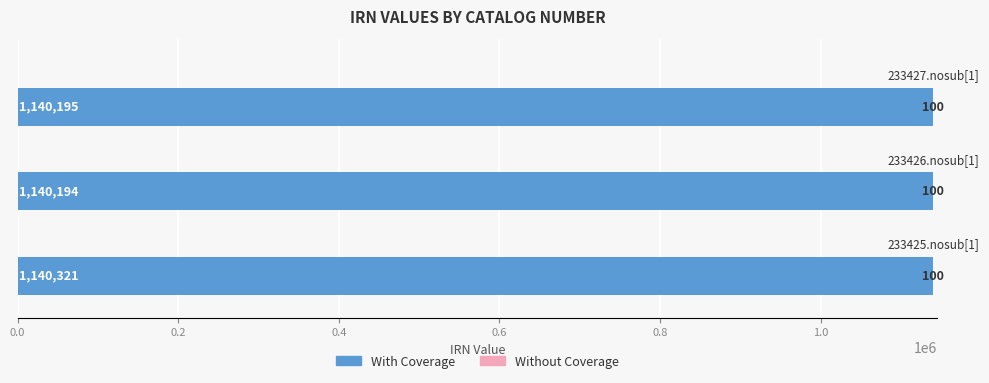

At how many categories does at least one series exceed 360810?

3